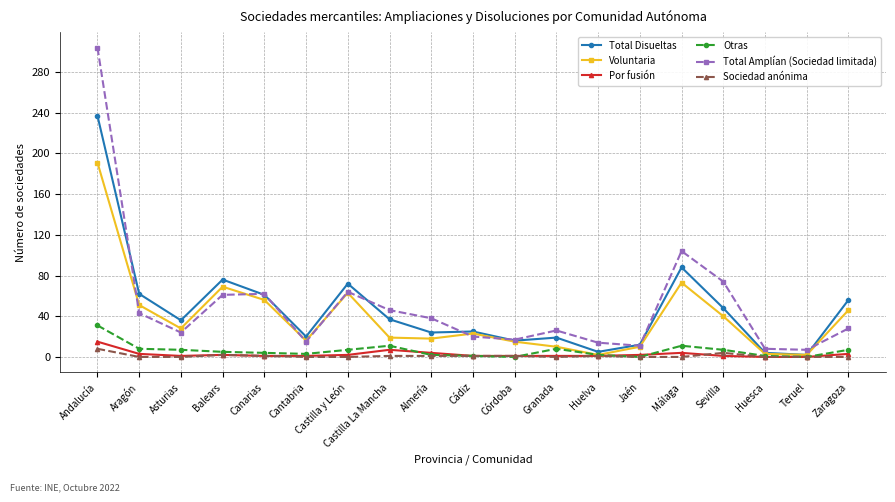

What is the sum of all Voluntaria values?

735